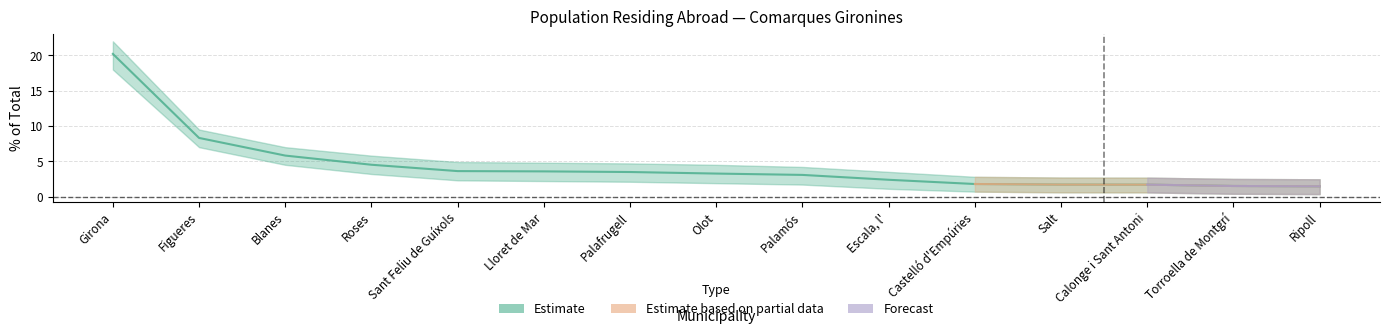

List the series in order of their peak value, lowest first.

Forecast, Estimate based on partial data, Estimate